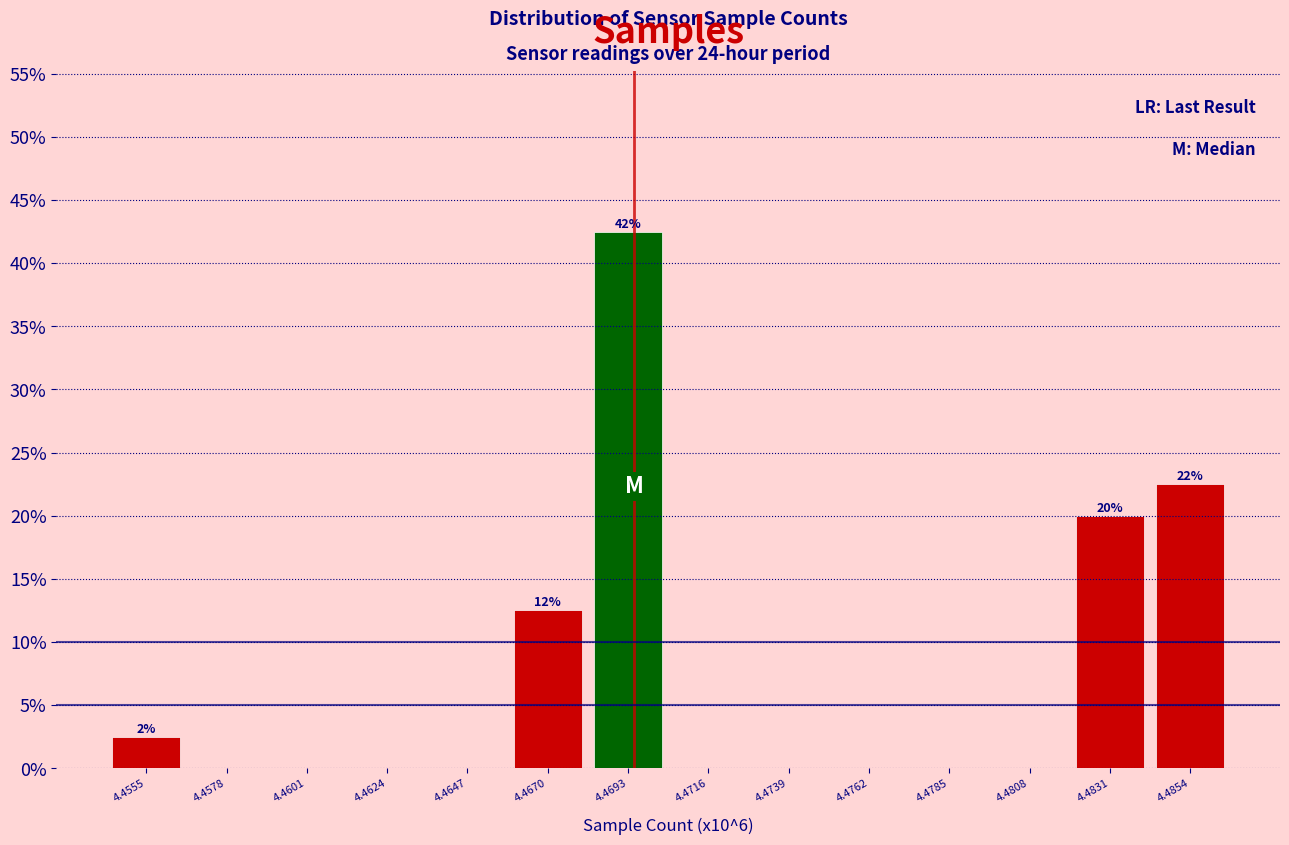

Reading left to right, list all the values displayed in this chart.

4.4555=2.5	4.4578=0.0	4.4601=0.0	4.4624=0.0	4.4647=0.0	4.4670=12.5	4.4693=42.5	4.4716=0.0	4.4739=0.0	4.4762=0.0	4.4785=0.0	4.4808=0.0	4.4831=20.0	4.4854=22.5